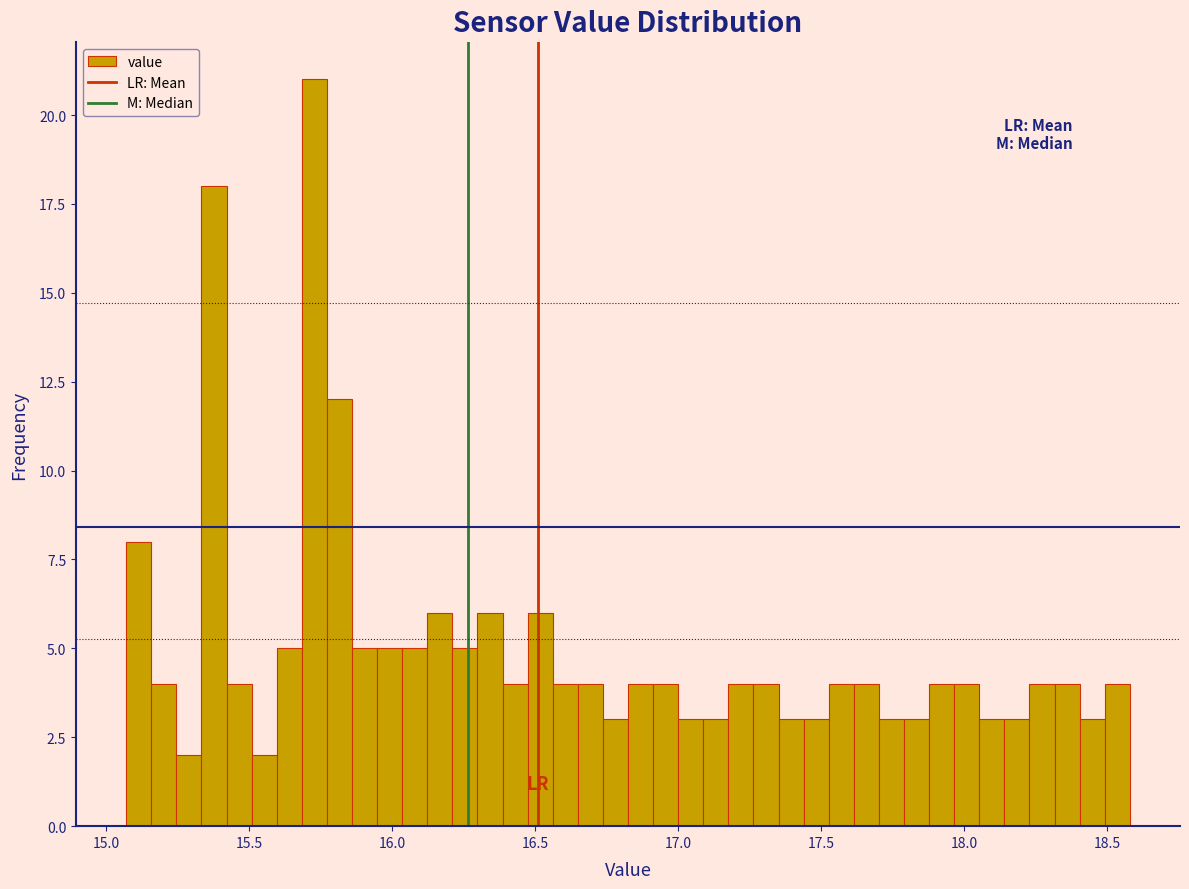

Read against the x-axis, roughly where is the centre of the tallest bar?

15.75